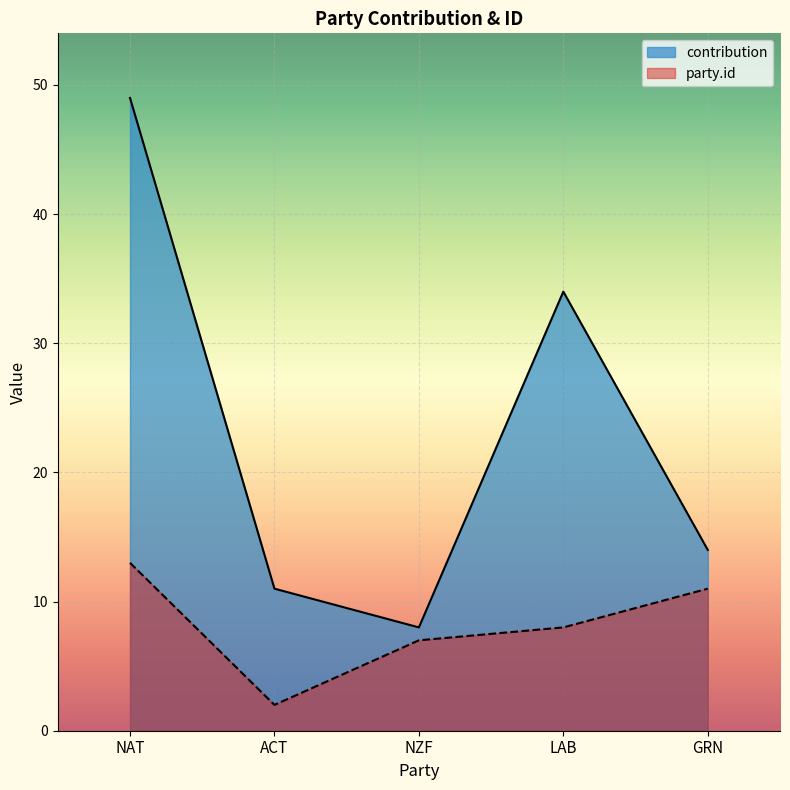

True or false: contribution and party.id intersect in this chart.

False